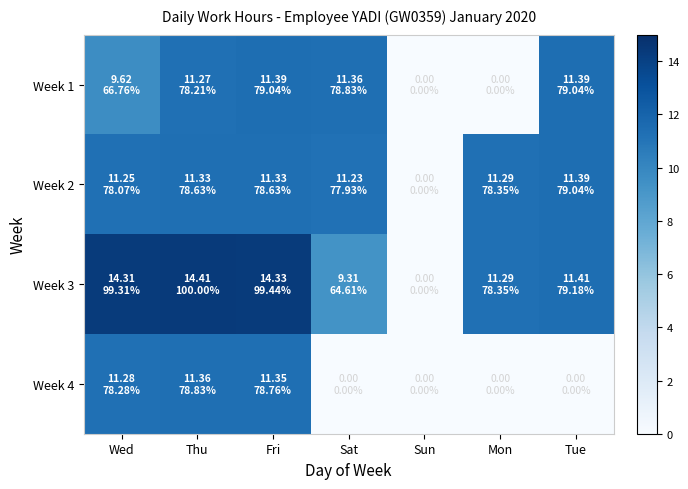

Reading left to right, list all the values displayed in this chart.

Week 1: Wed=9.6	Thu=11.3	Fri=11.4	Sat=11.4	Sun=0.0	Mon=0.0	Tue=11.4
Week 2: Wed=11.2	Thu=11.3	Fri=11.3	Sat=11.2	Sun=0.0	Mon=11.3	Tue=11.4
Week 3: Wed=14.3	Thu=14.4	Fri=14.3	Sat=9.3	Sun=0.0	Mon=11.3	Tue=11.4
Week 4: Wed=11.3	Thu=11.4	Fri=11.3	Sat=0.0	Sun=0.0	Mon=0.0	Tue=0.0